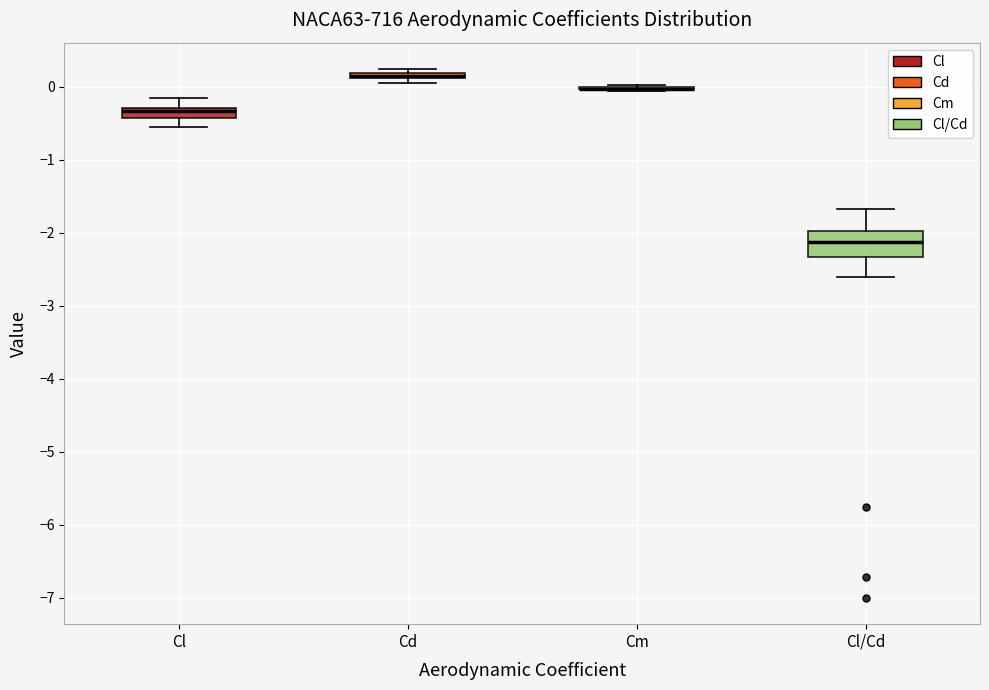

Comparing the boxes themselves (not the whiskers), which one is the tallest?

Cl/Cd